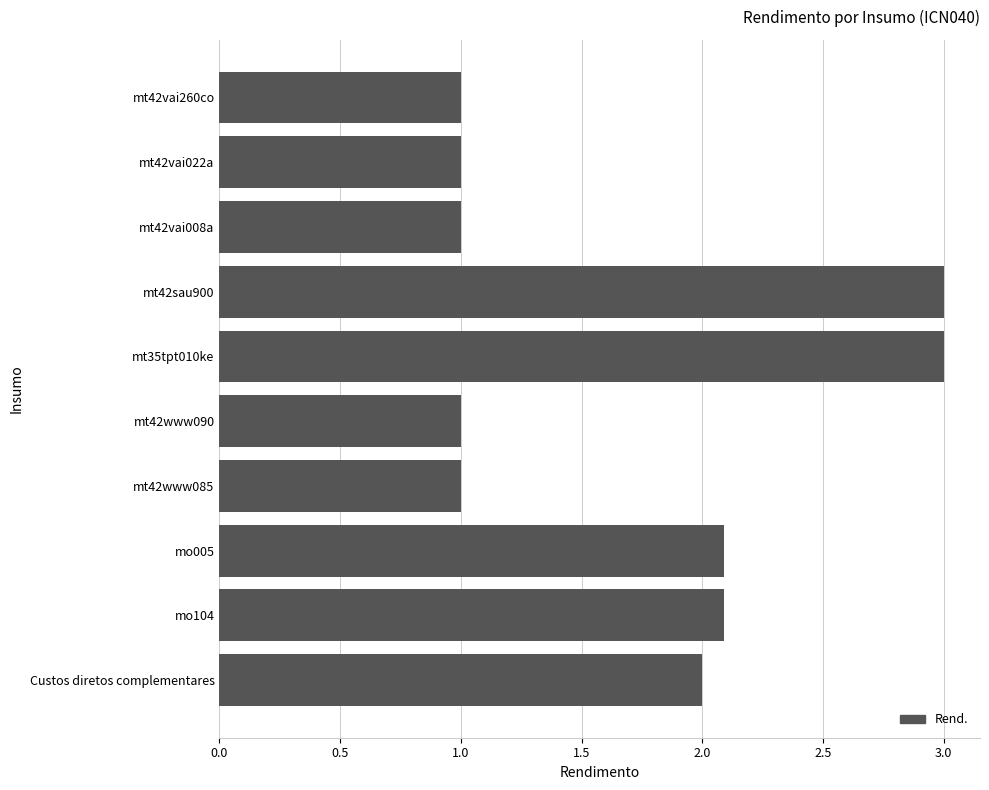

What is the minimum value shown in the chart?

1.0